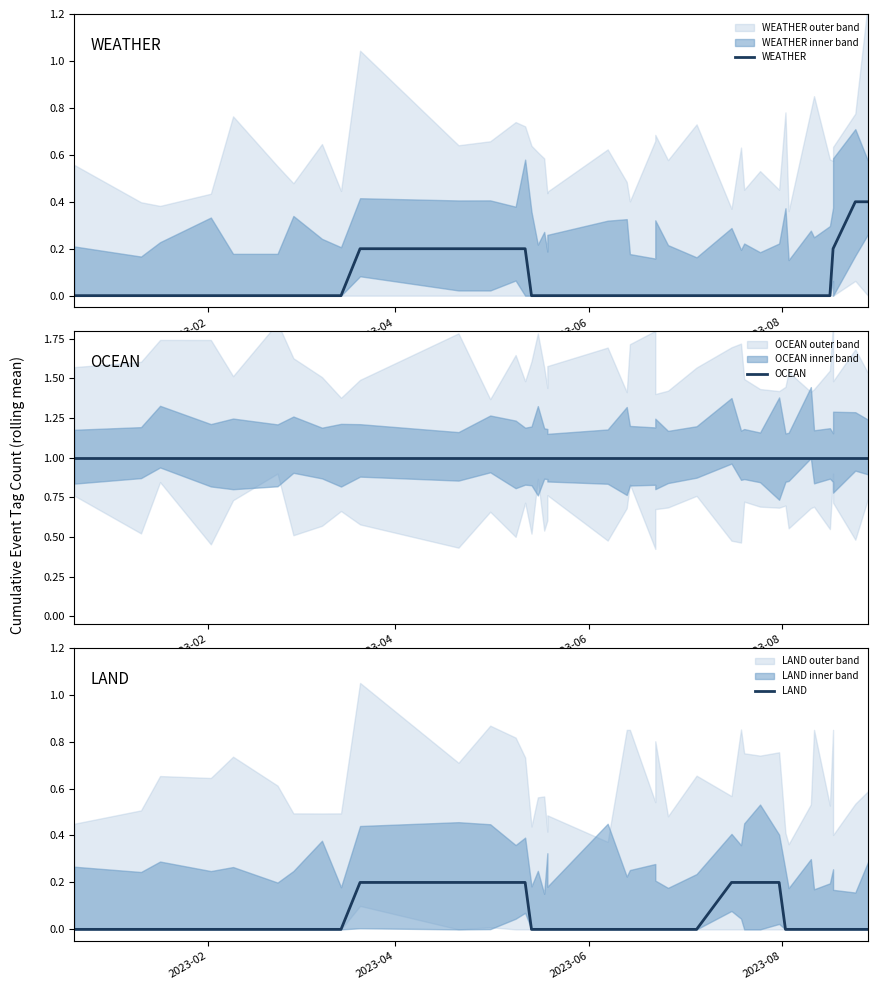

Which series has the widest spread of values?

WEATHER